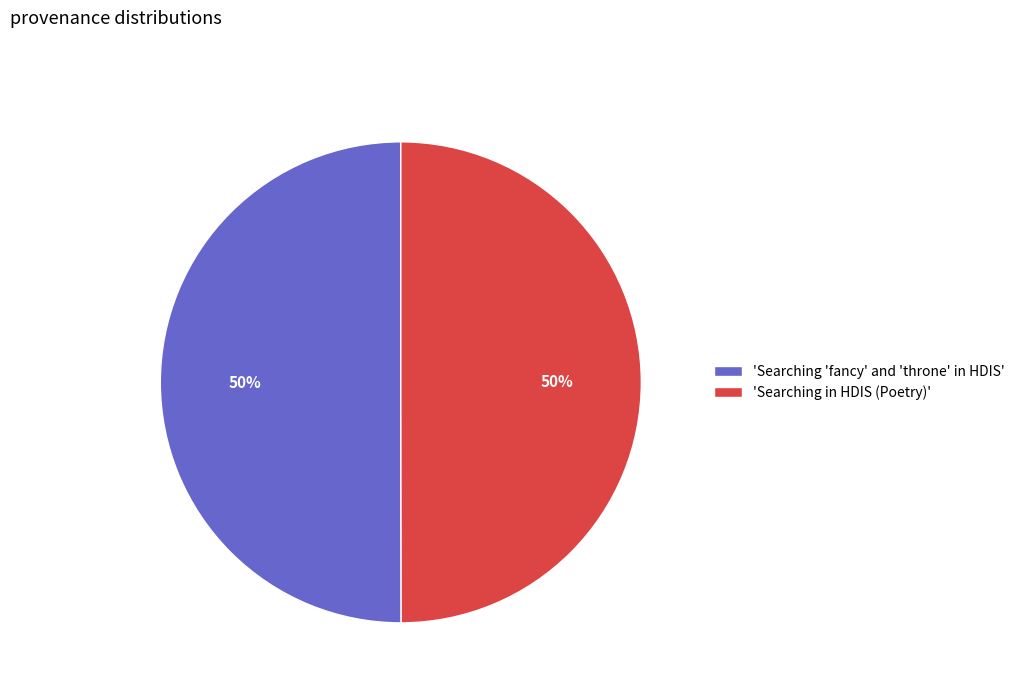

To the nearest percent, what portion does 'Searching 'fancy' and 'throne' in HDIS' represent?

50%